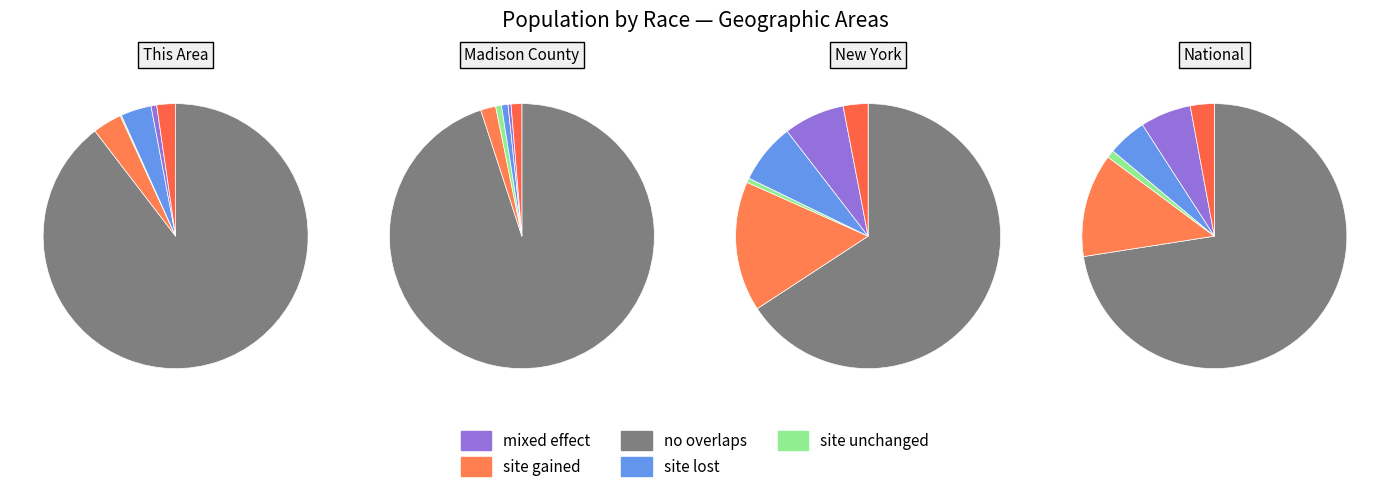

Is there a majority slice in this chart?

Yes